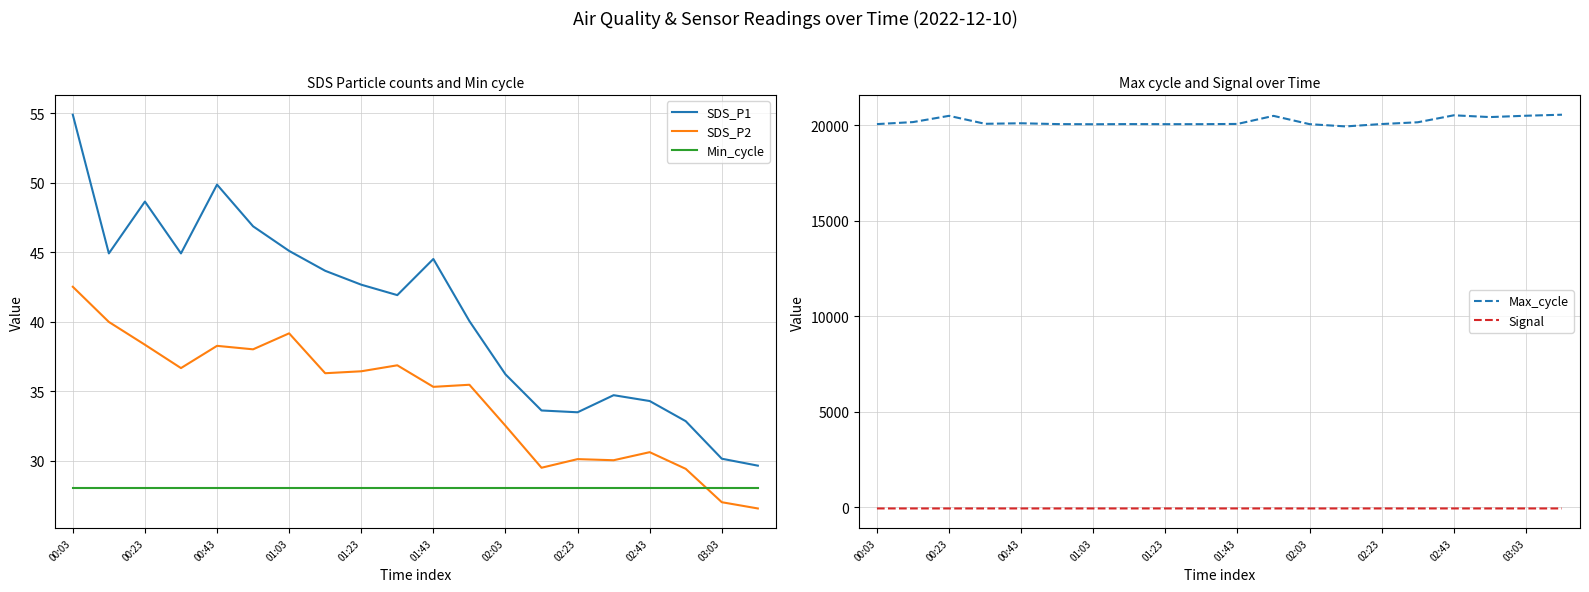

True or false: Signal and Max_cycle intersect in this chart.

False